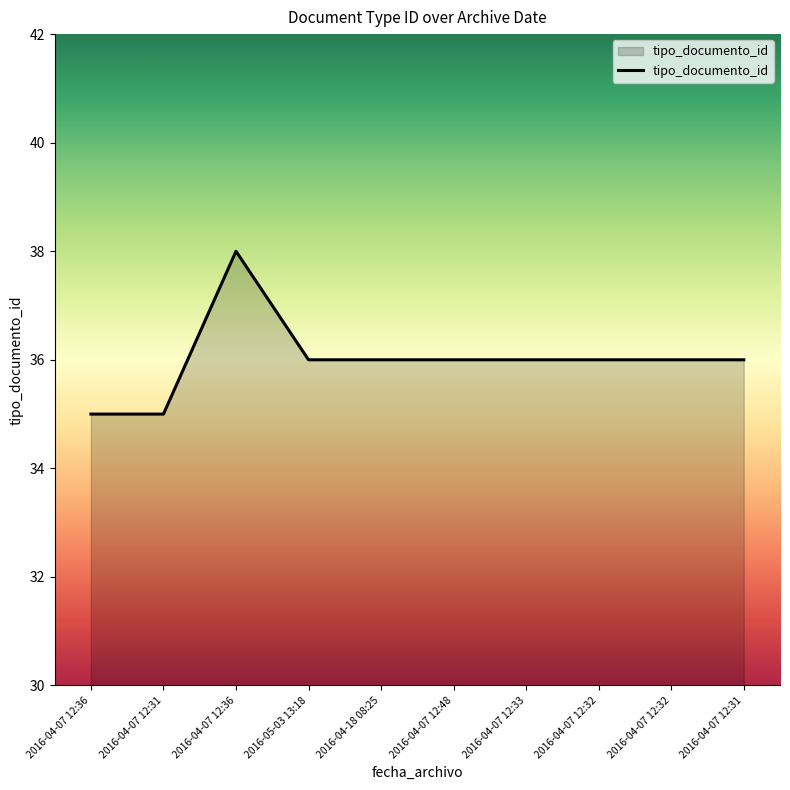

Rank the categories by value from highest to lowest.

2016-04-07 12:36, 2016-05-03 13:18, 2016-04-18 08:25, 2016-04-07 12:48, 2016-04-07 12:33, 2016-04-07 12:32, 2016-04-07 12:32, 2016-04-07 12:31, 2016-04-07 12:36, 2016-04-07 12:31